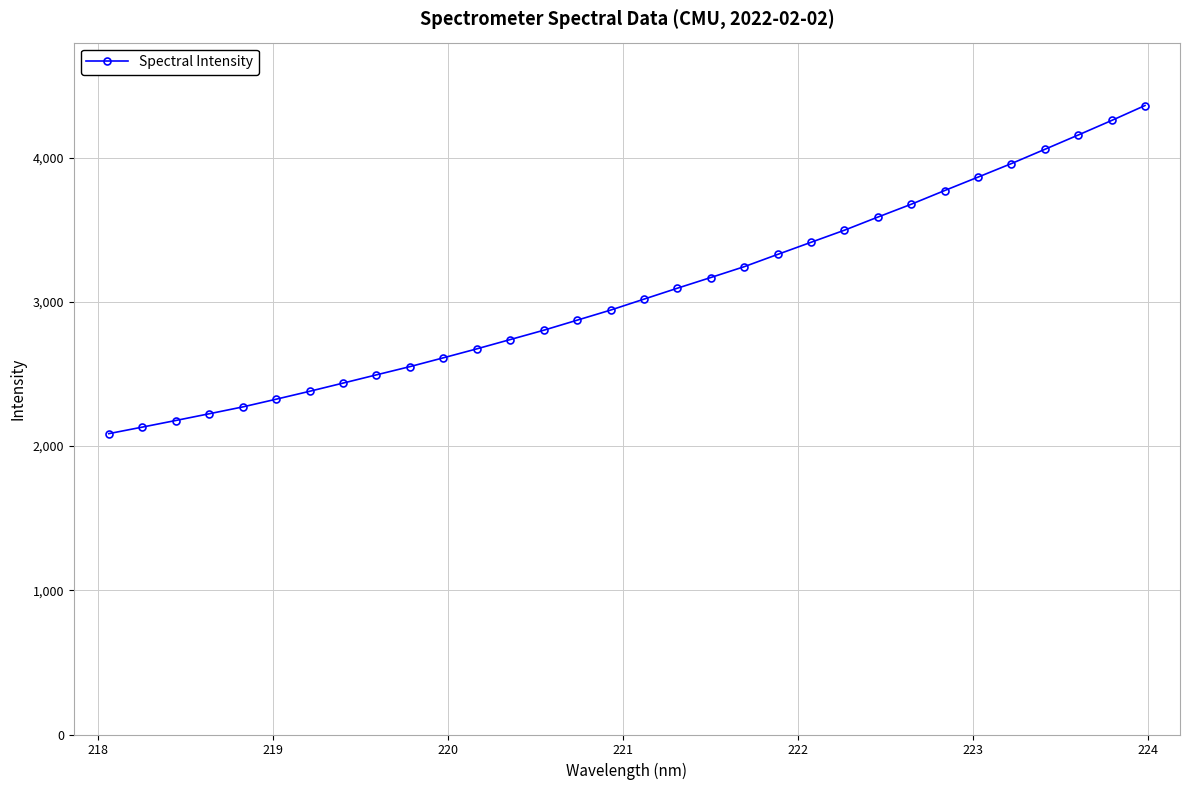

What is the value of the 11th point from the left?

2612.5